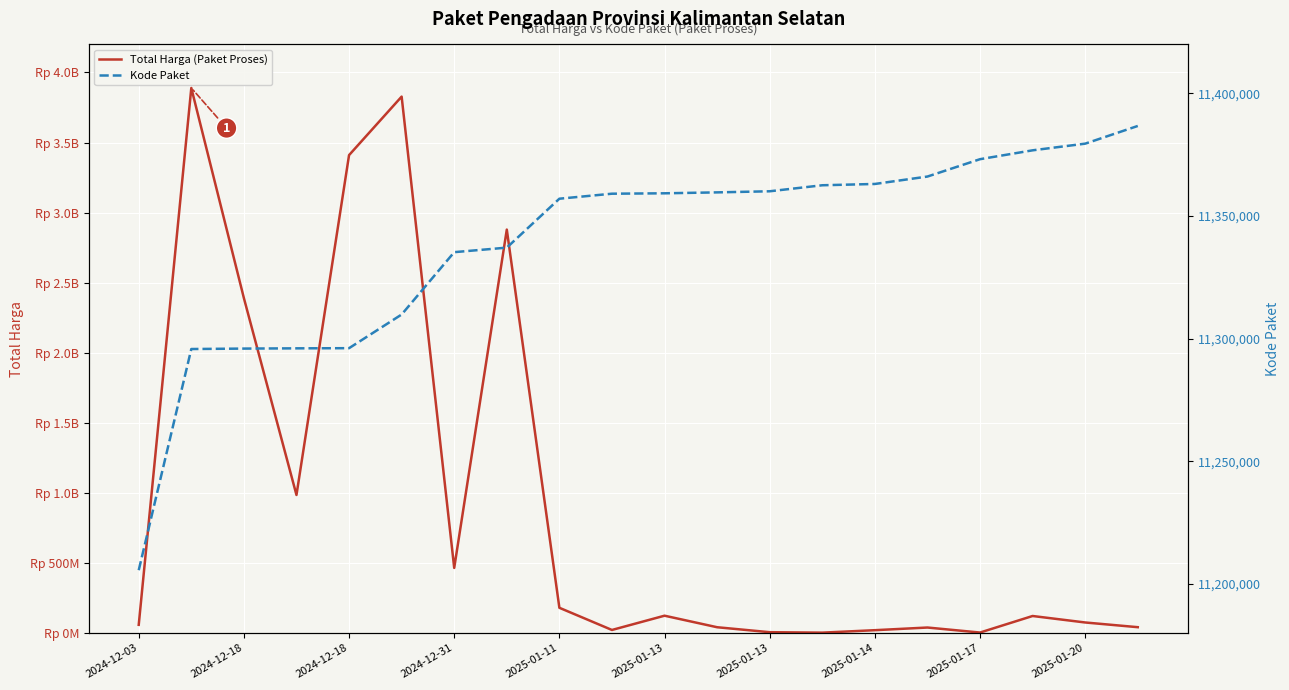

What is the greatest value displayed?

3889401600